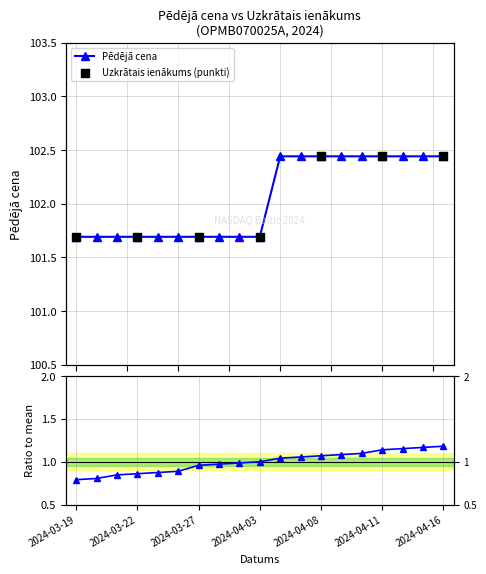

What are all the series names shown in the legend?

Pēdējā cena, Uzkrātais ienākums